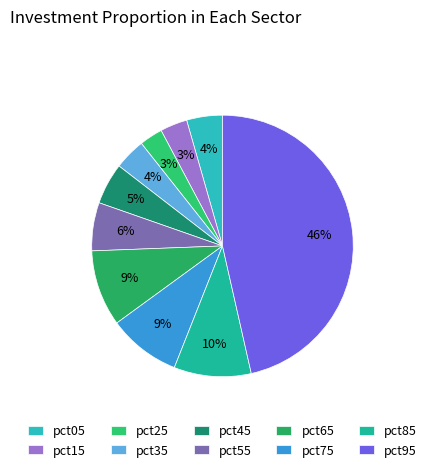

How many slices are in this pie chart?

10